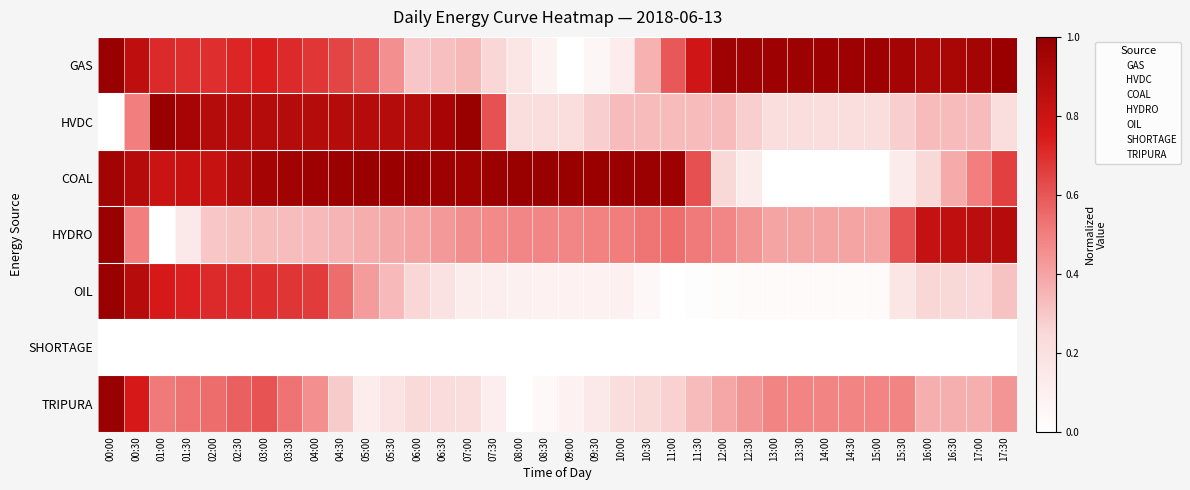

Which series changed the most between 05:00 and 15:30?

COAL